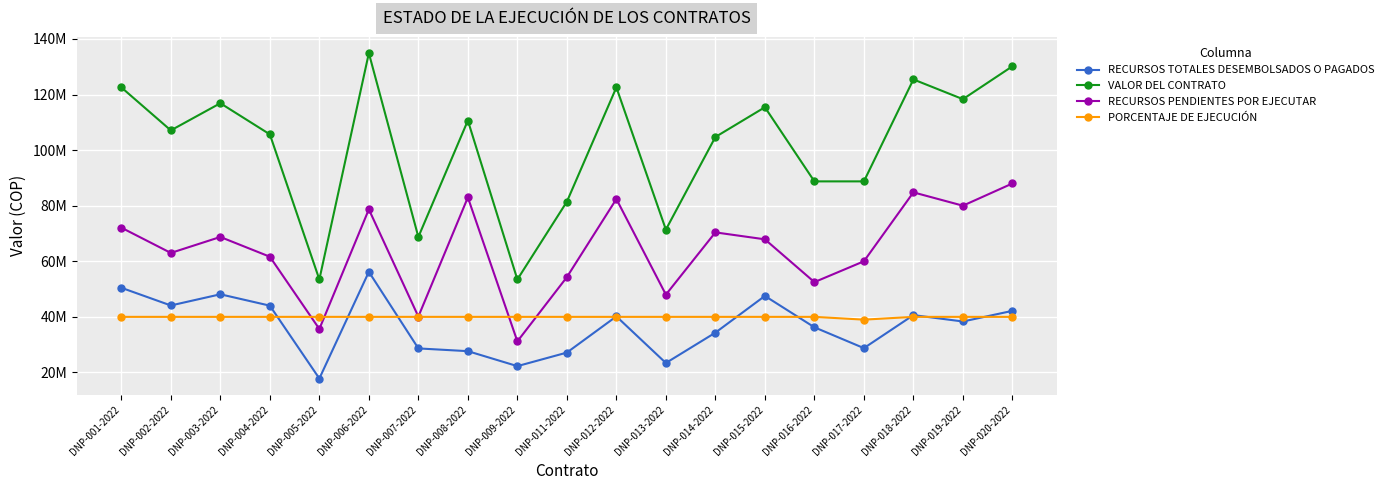

True or false: VALOR DEL CONTRATO and RECURSOS TOTALES DESEMBOLSADOS O PAGADOS intersect in this chart.

False